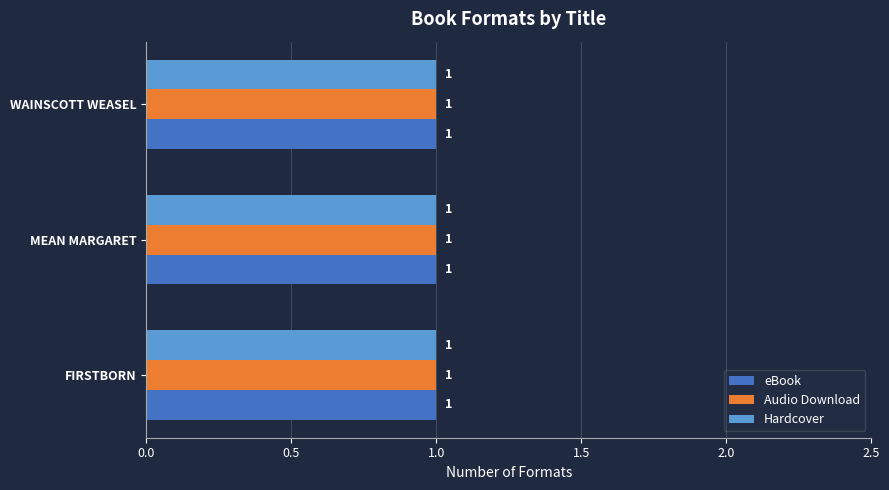

What position from the right is Firstborn?

3